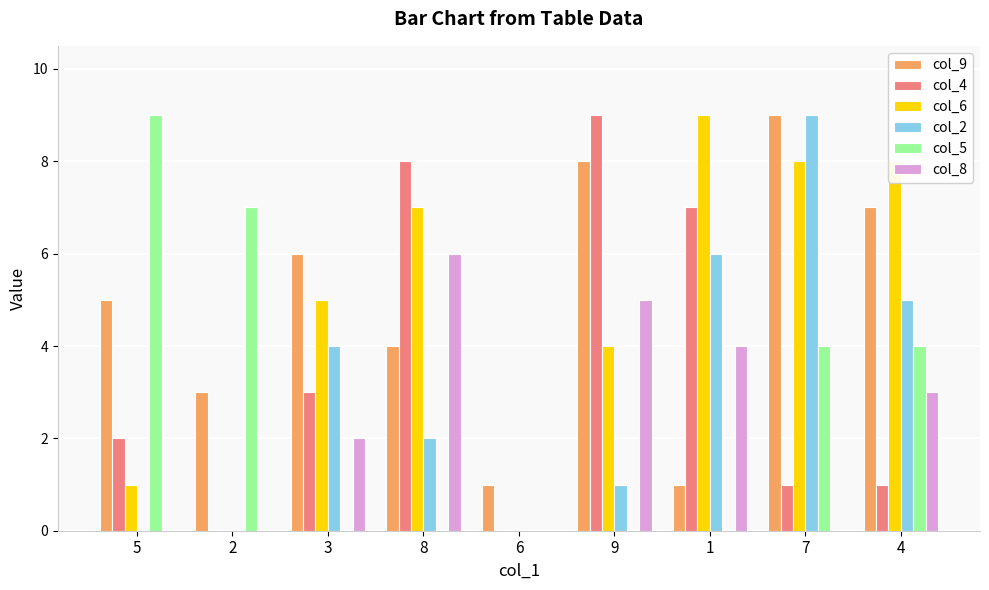

Which series changed the most between 6 and 7?

col_2